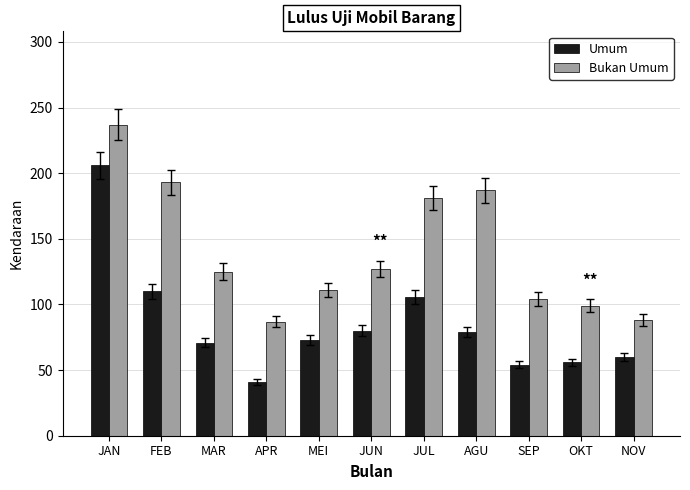

What is the difference between the highest and lowest values at NOV?

28